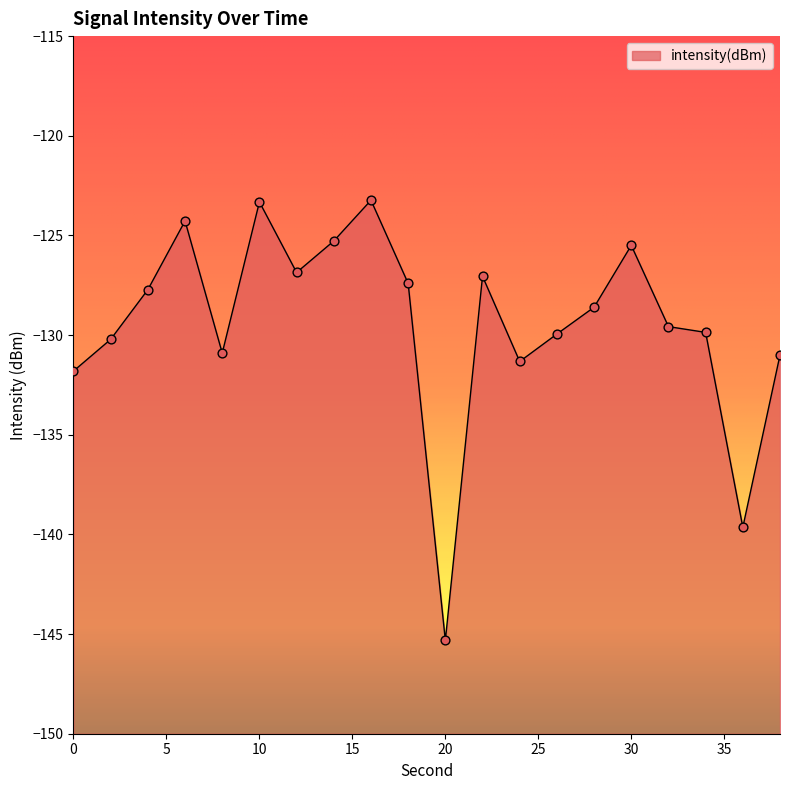

What is the change in value from 16 to 18?

-4.2